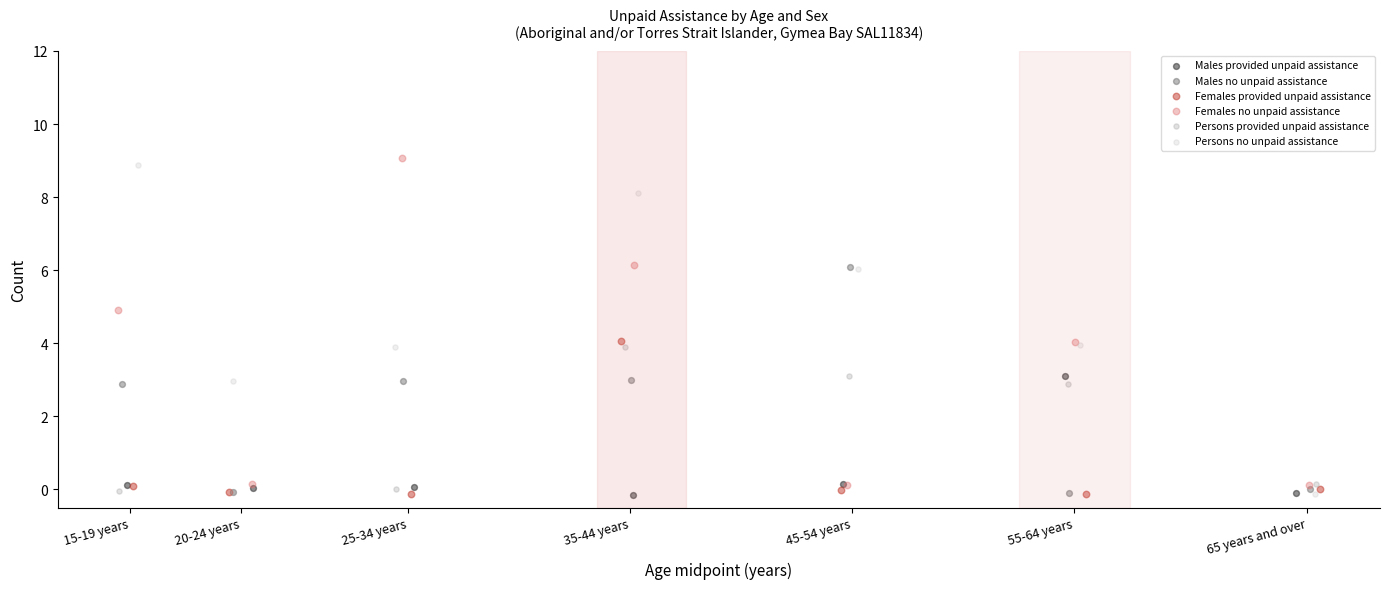

Which series contains the highest Y value?

Females no unpaid assistance